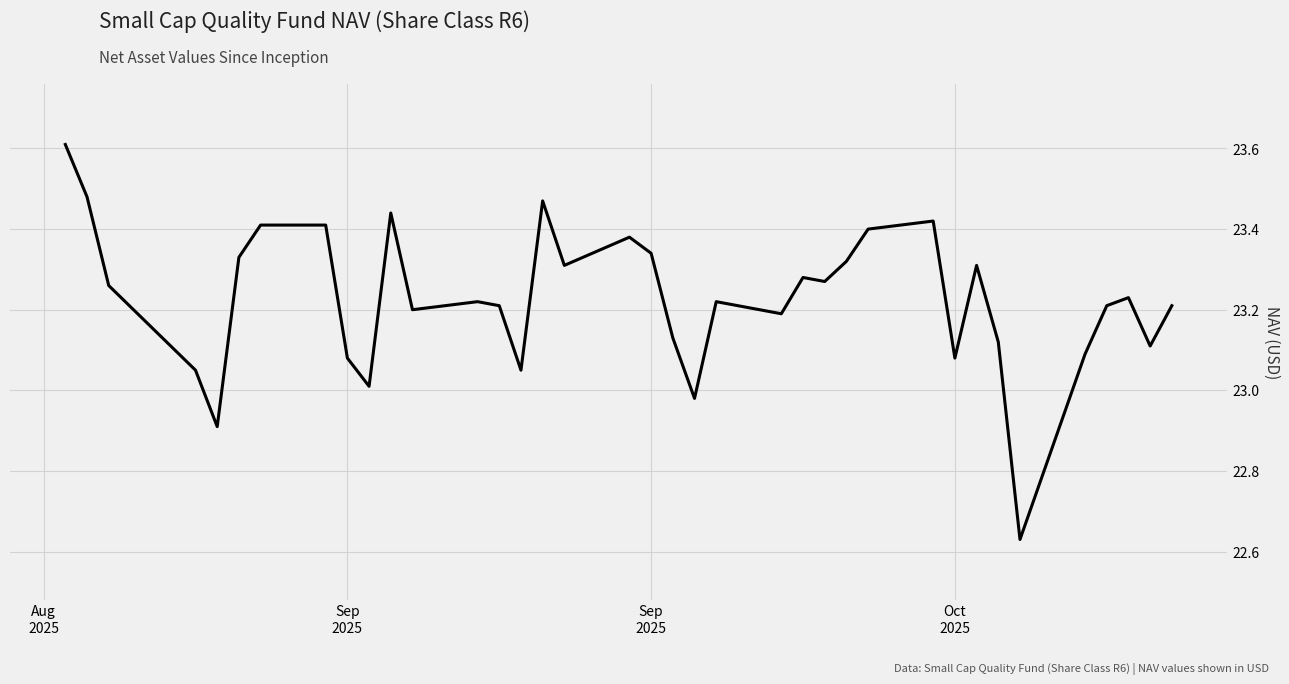

What is the maximum value shown in the chart?

23.6